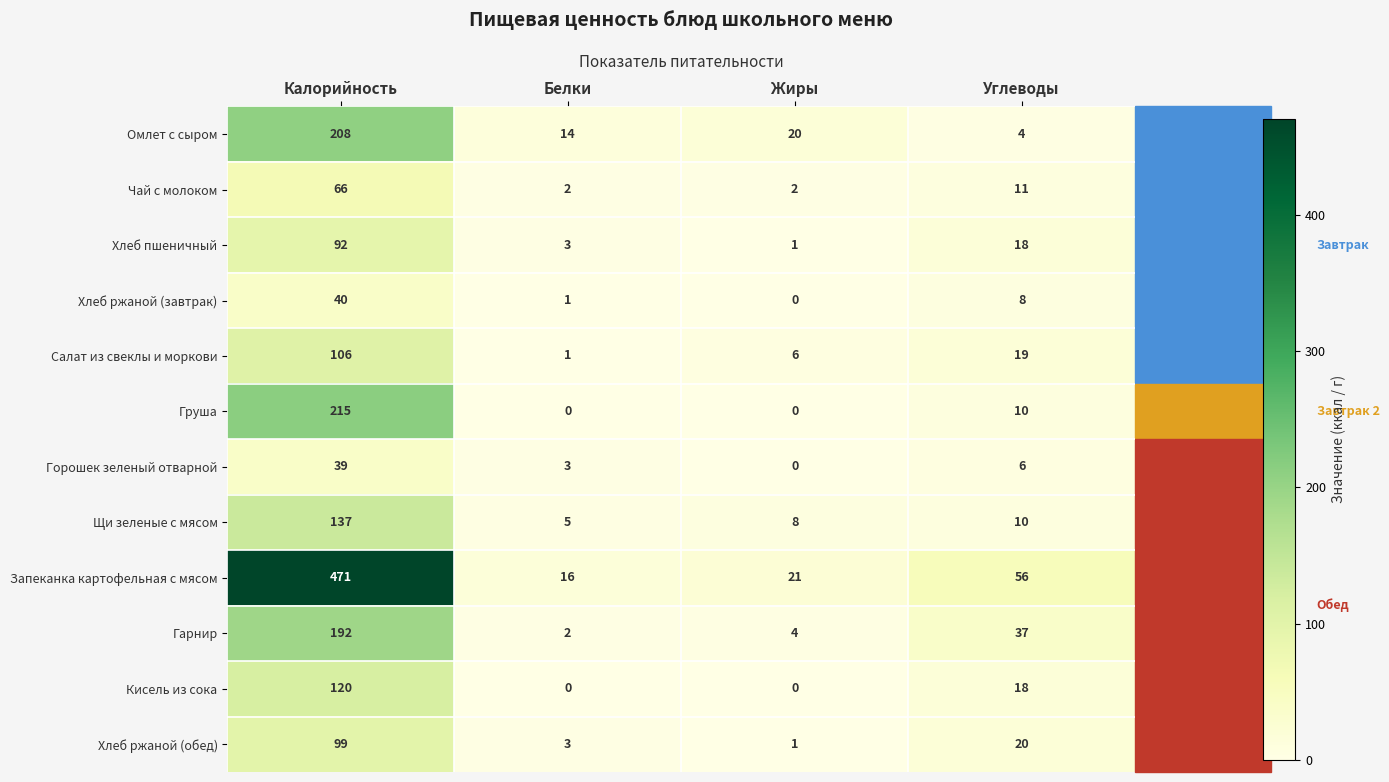

Which series has the widest spread of values?

Запеканка картофельная с мясом